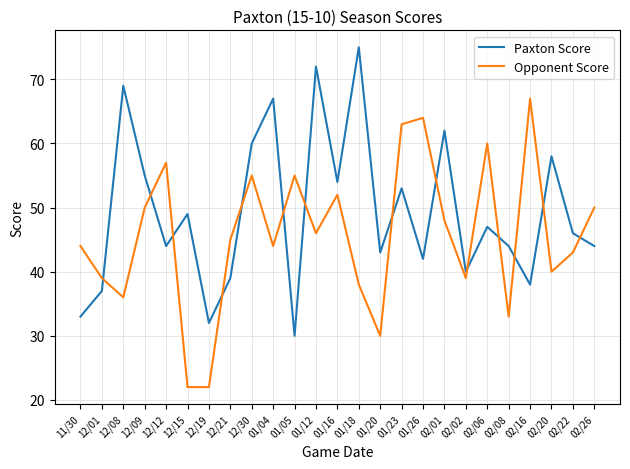

At which category does the chart reach its peak across all series?

01/18